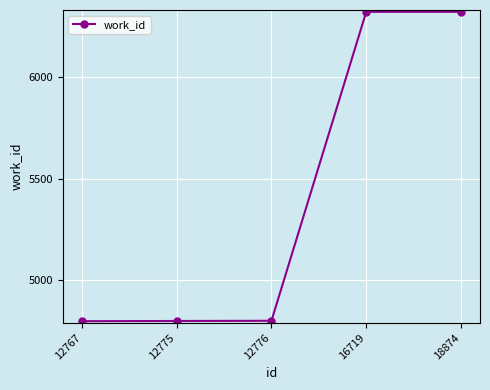

What is the minimum value shown in the chart?

4798